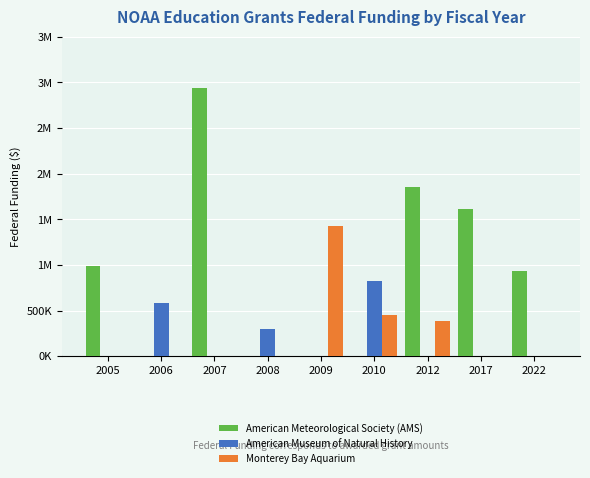

Is it true that American Meteorological Society (AMS) equals 2164616 at 2017?

False